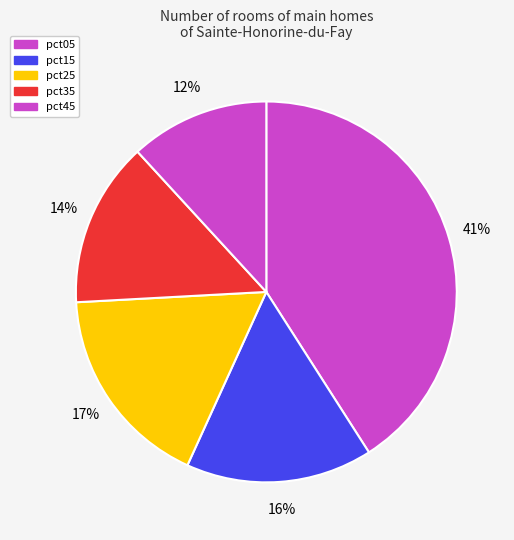

Count the number of slices in the pie.

5